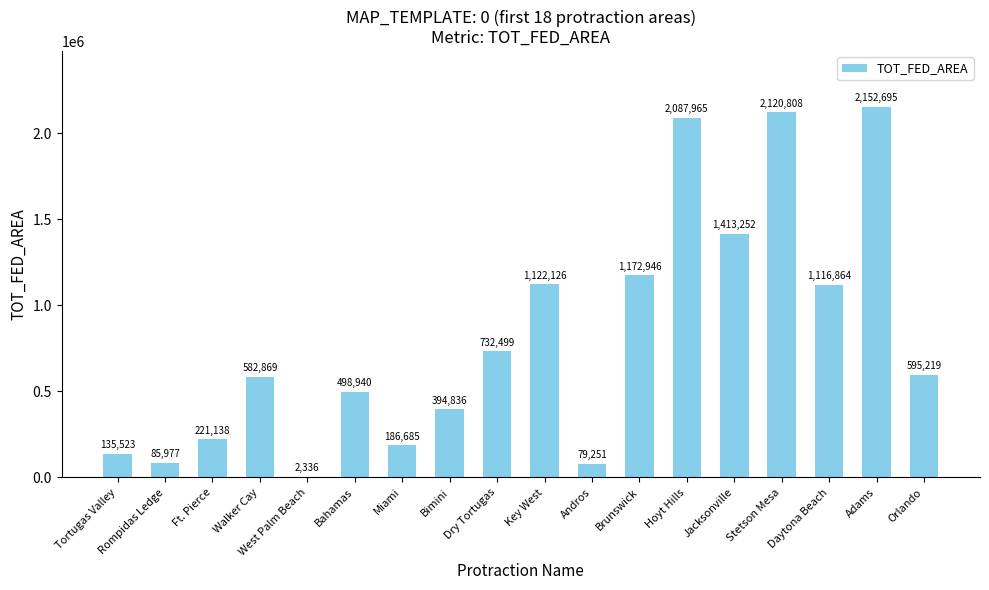

Where is the data nearest to the value 1077515?

Daytona Beach